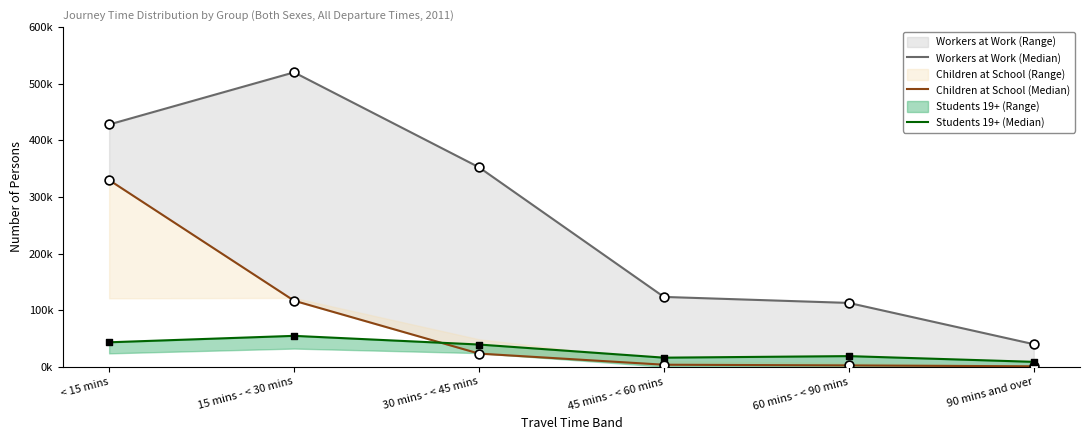

What is the total value across all series at 60 mins - < 90 mins?

133706